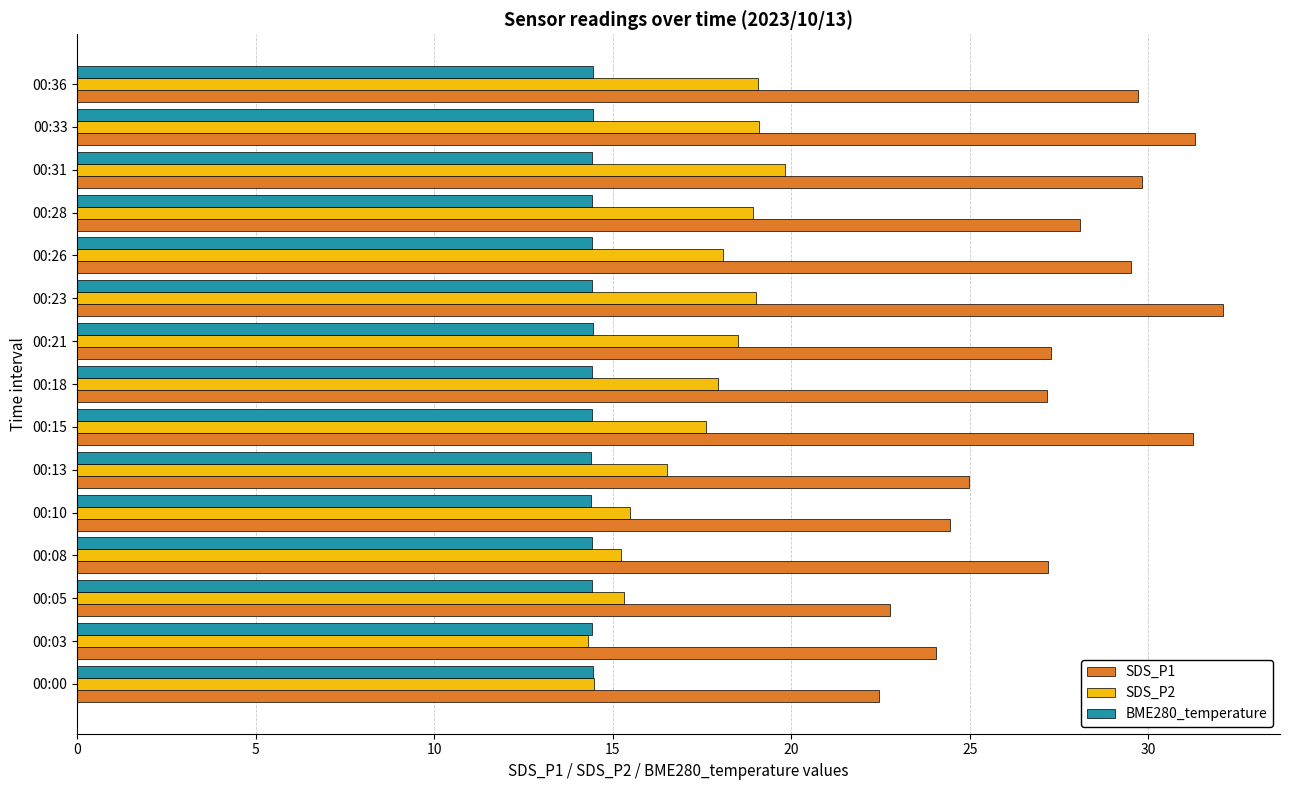

What is the sum of all BME280_temperature values?

216.4